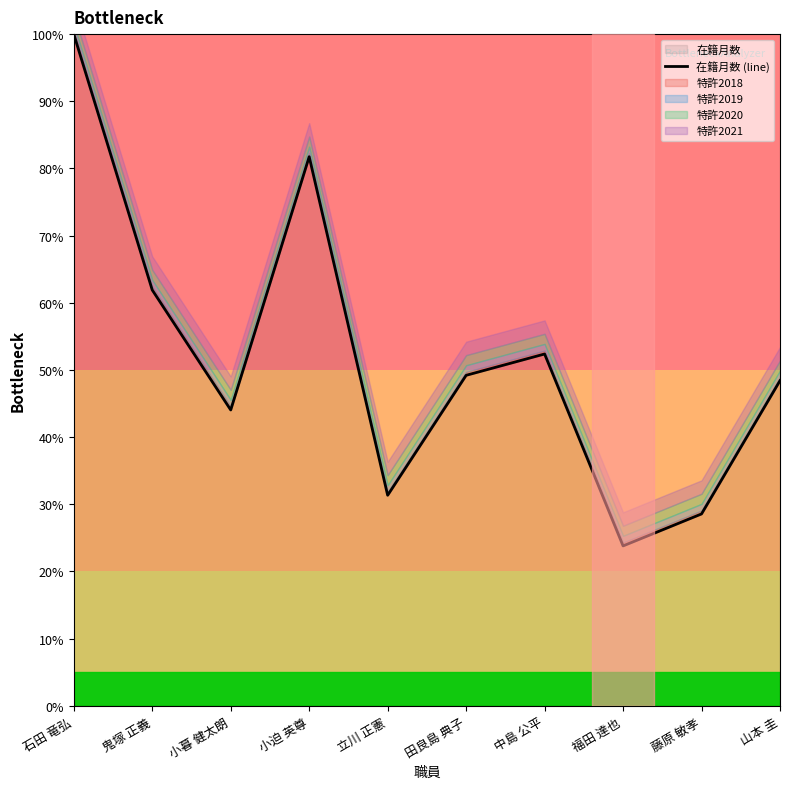

How many points are higher than both their immediate neighbors (excluding endpoints)?

2